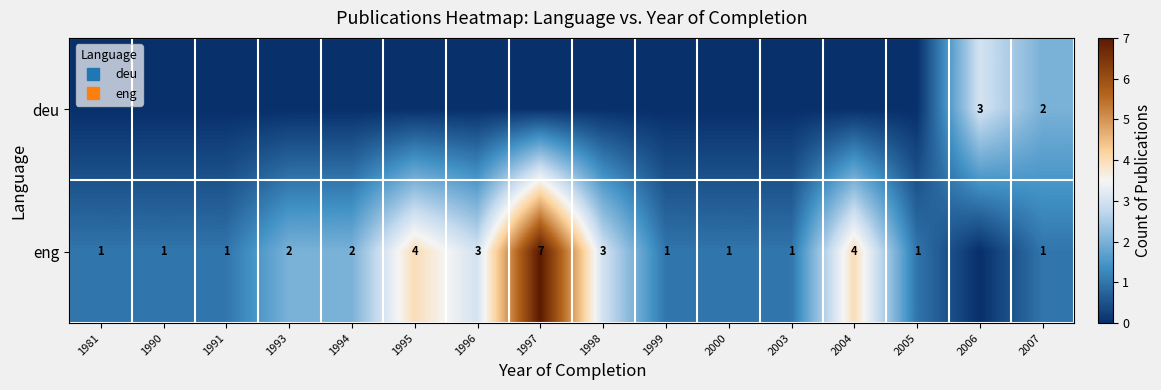

What is the spread (max minus min) of values at 2005?

1